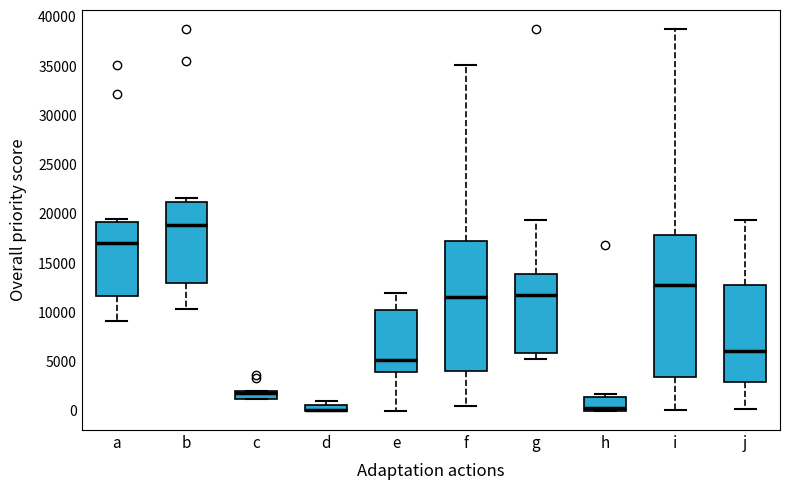

Which box is the tallest, from its lower edge to its upper edge?

i